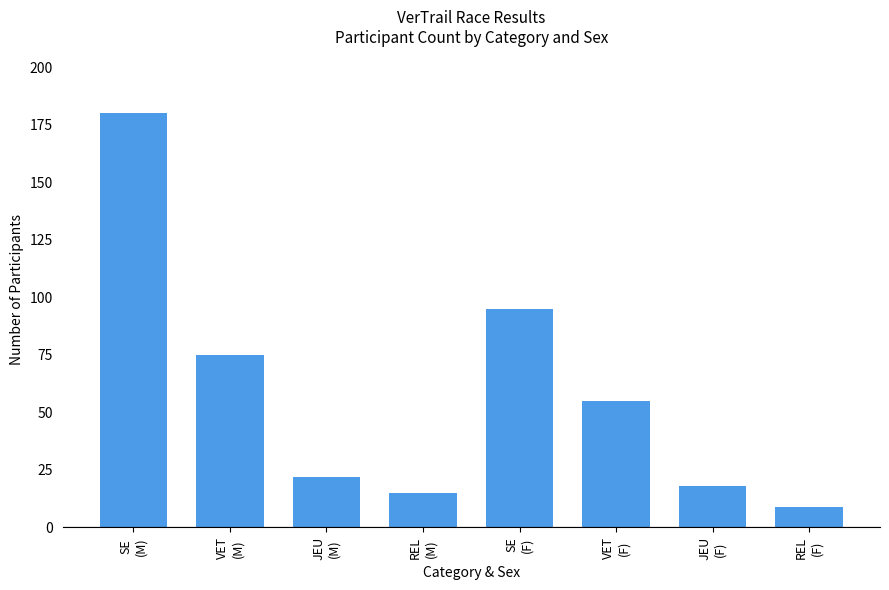

The value at VET
(F) is 31. True or false?

False